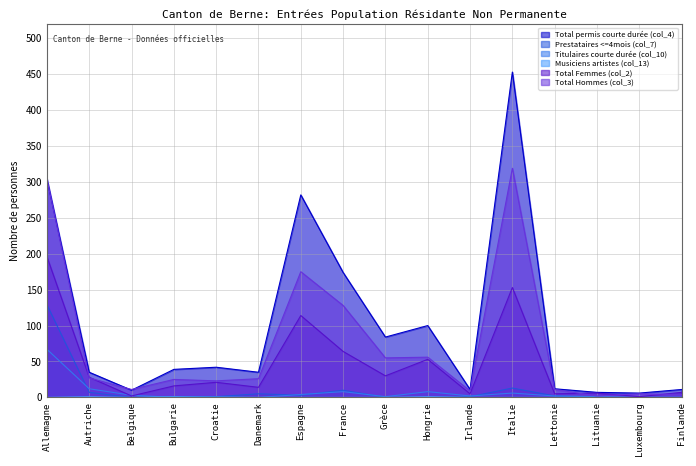

What position from the right is Finlande?

1